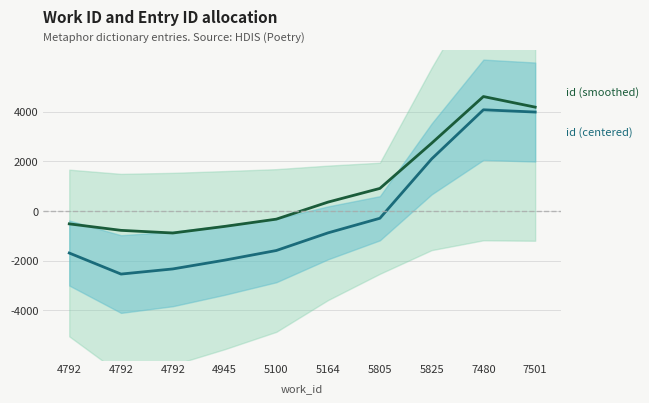

What is the value of the id (smoothed) point at the 2nd from the left?

-523.4